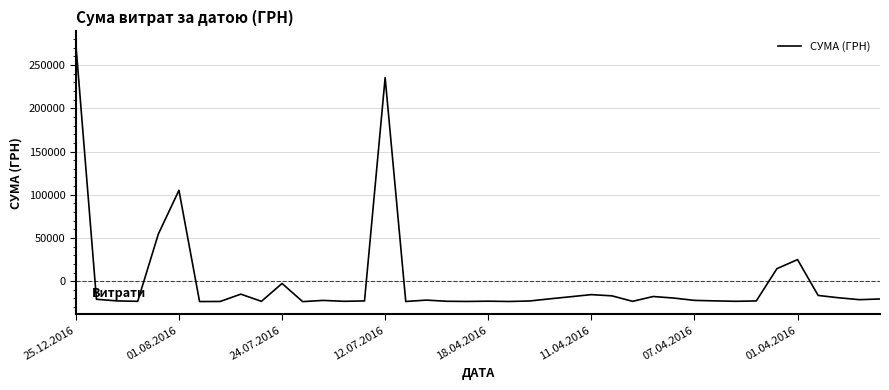

What is the greatest value displayed?

274093.1